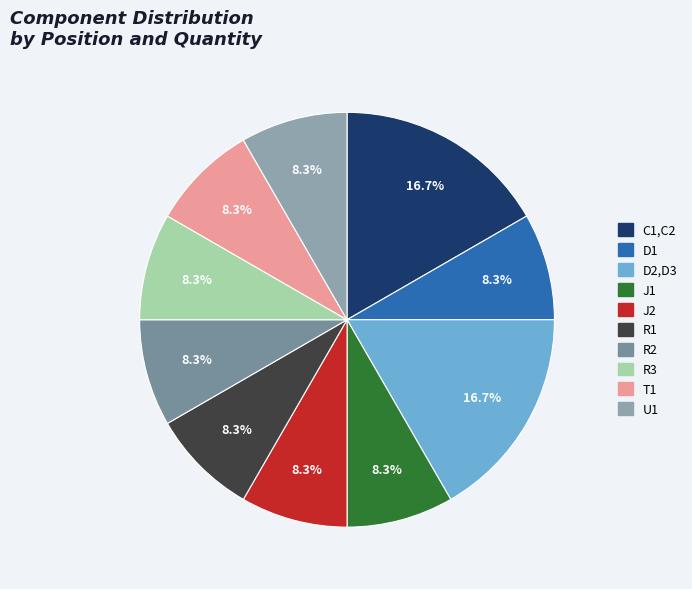

What percentage is the R1 slice, to the nearest percent?

8%